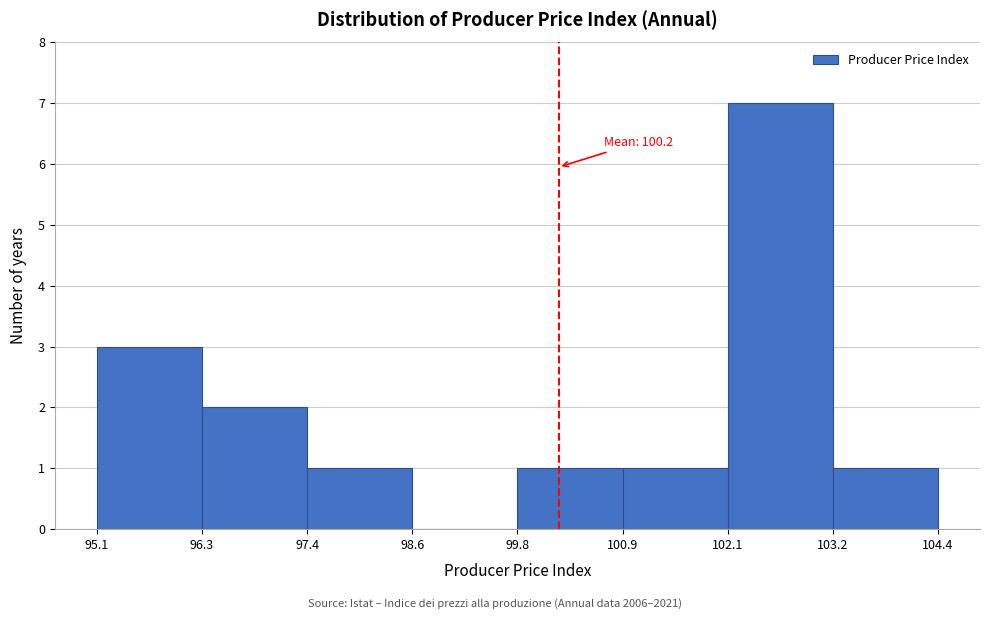

Over which range of the x-axis is the bar tallest?

102.1 to 103.2